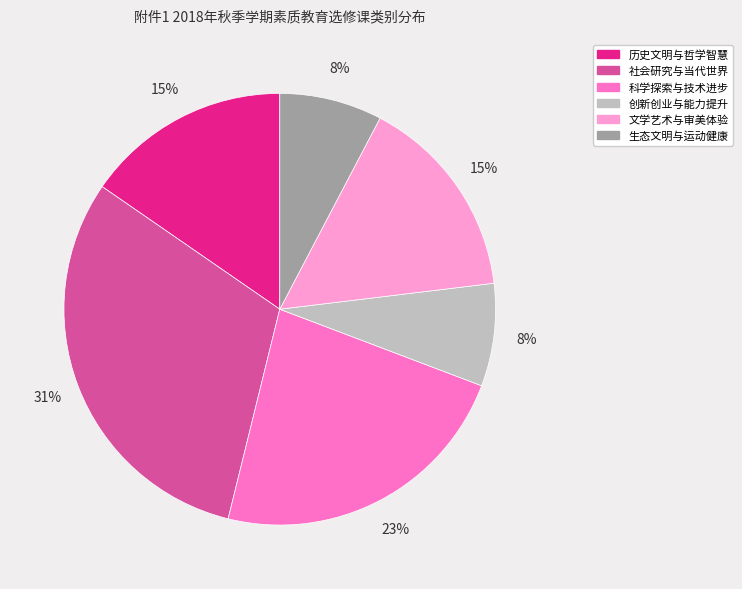

To the nearest percent, what is the average slice percentage?

17%